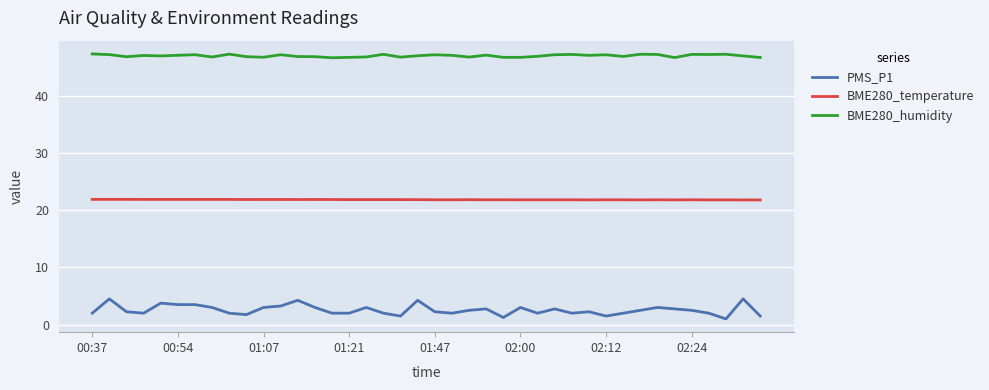

Rank the series by their average value, from highest to lowest.

BME280_humidity, BME280_temperature, PMS_P1